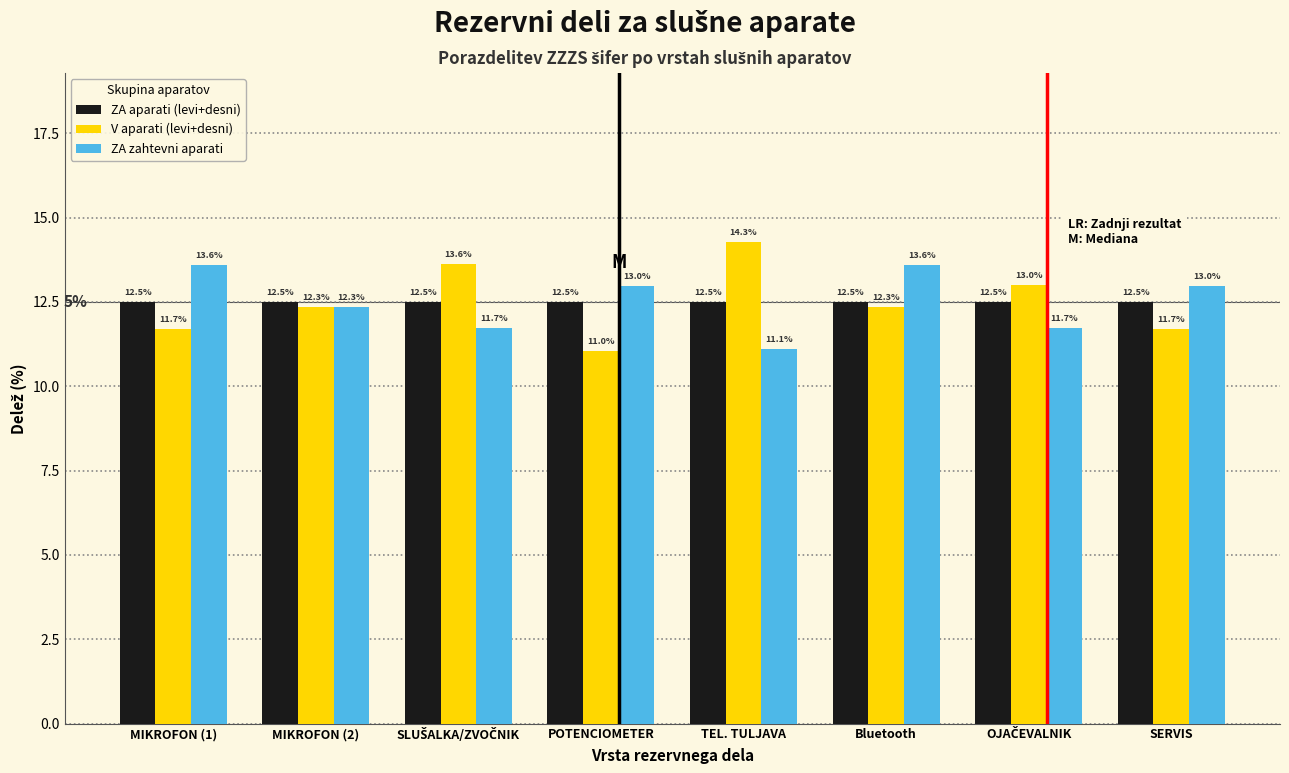

Reading left to right, transcribe all the data shown in this chart.

ZA aparati (levi+desni): 12.5	12.5	12.5	12.5	12.5	12.5	12.5	12.5
V aparati (levi+desni): 11.7	12.3	13.6	11.0	14.3	12.3	13.0	11.7
ZA zahtevni aparati: 13.6	12.3	11.7	13.0	11.1	13.6	11.7	13.0